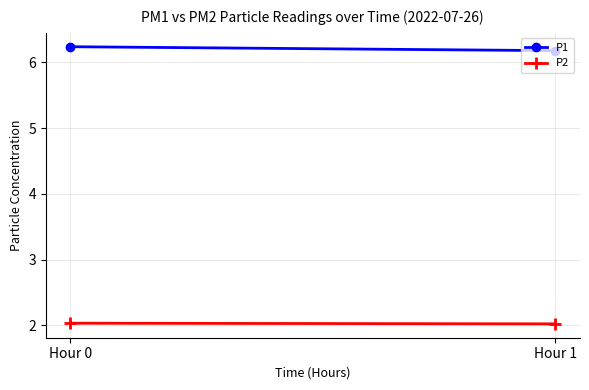

What is the value of the P2 point at the 1st from the left?

2.0